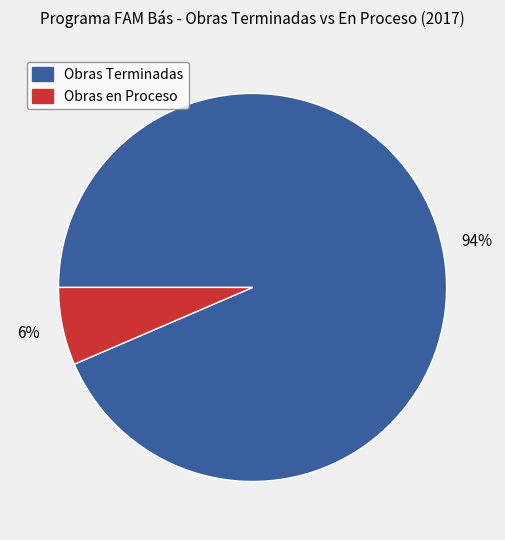

To the nearest percent, what is the combined percentage of Obras Terminadas and Obras en Proceso?

100%